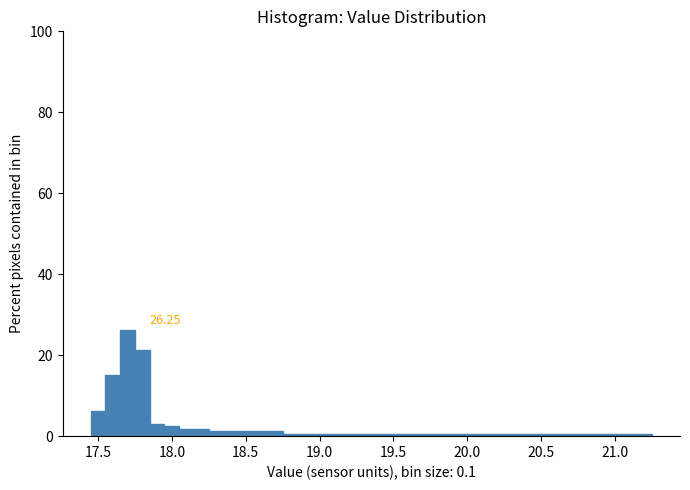

Around what value on the x-axis is the tallest bar? Give the approximate position of its centre, as read against the axis.

17.70